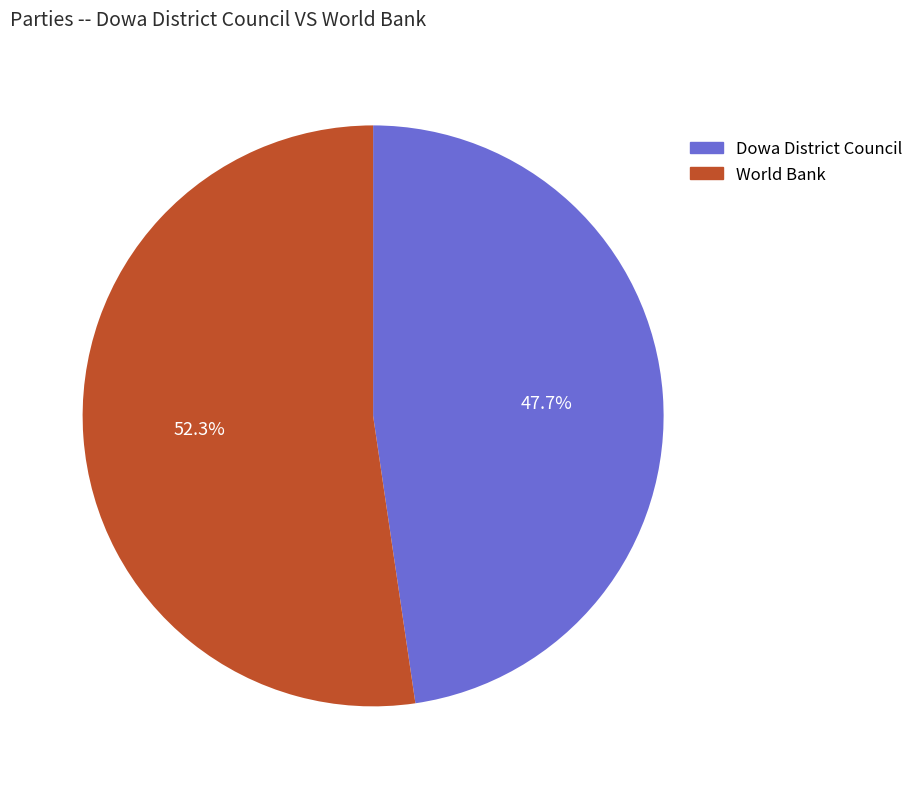

What portion of the pie excludes Dowa District Council?

52.3%